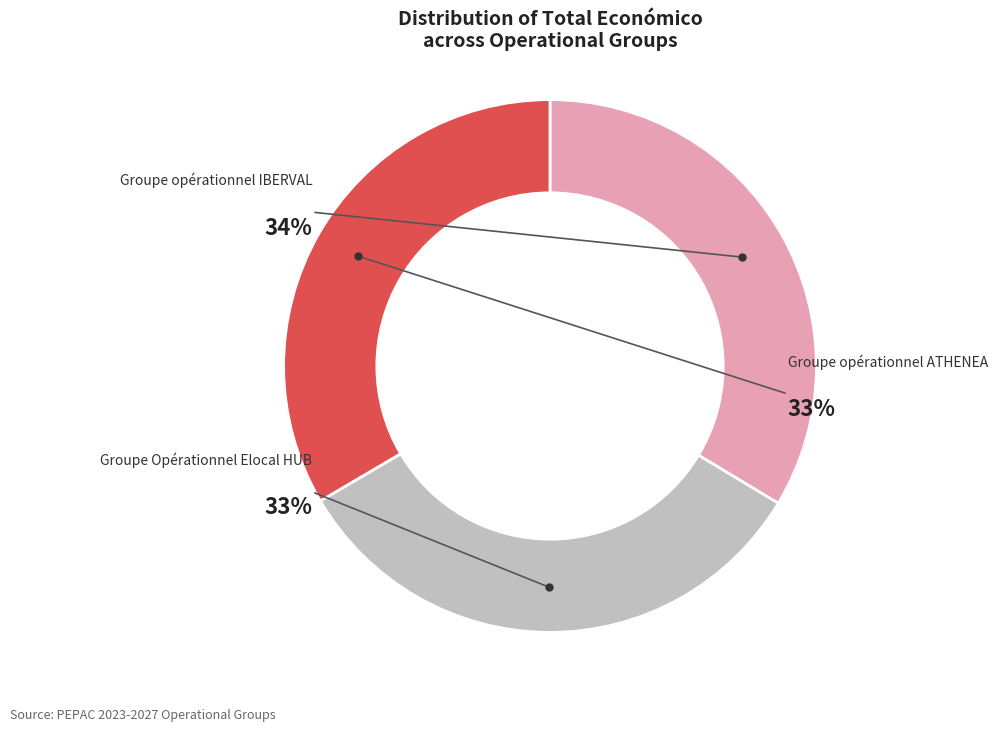

Which slice is the smallest?

Groupe Opérationnel Elocal HUB